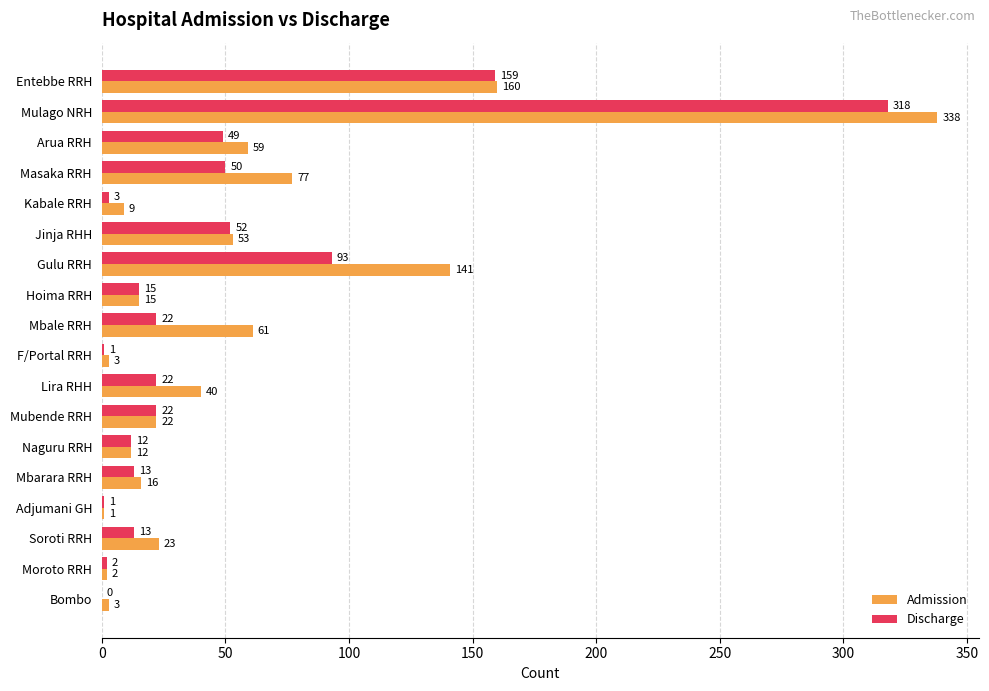

Which series has the largest total across all categories?

Admission